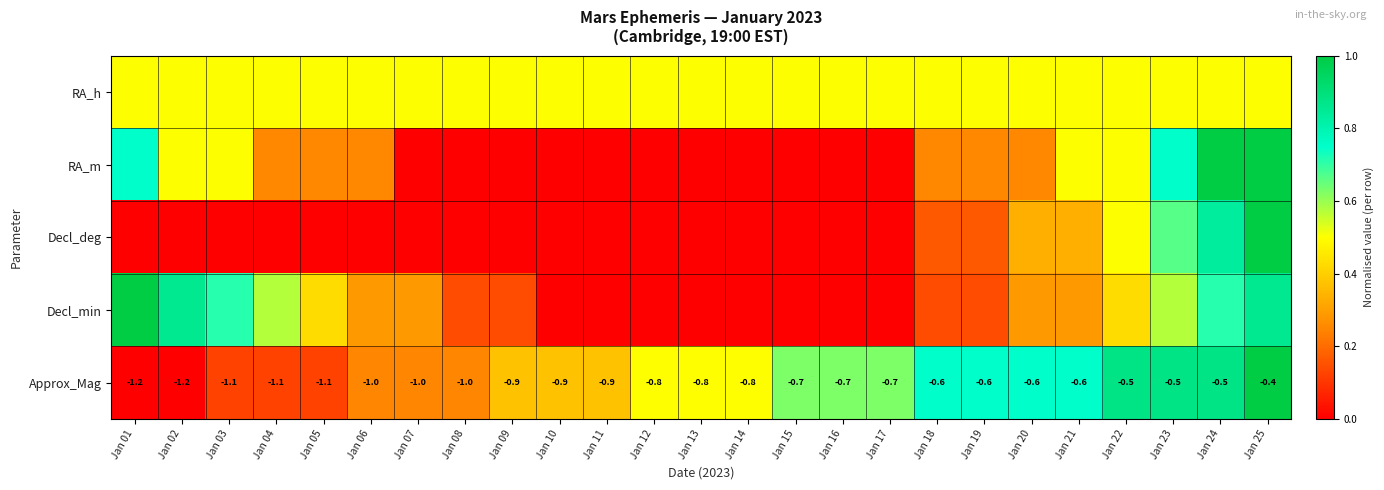

Is it true that Decl_min equals 0.0 at Jan 18?

False